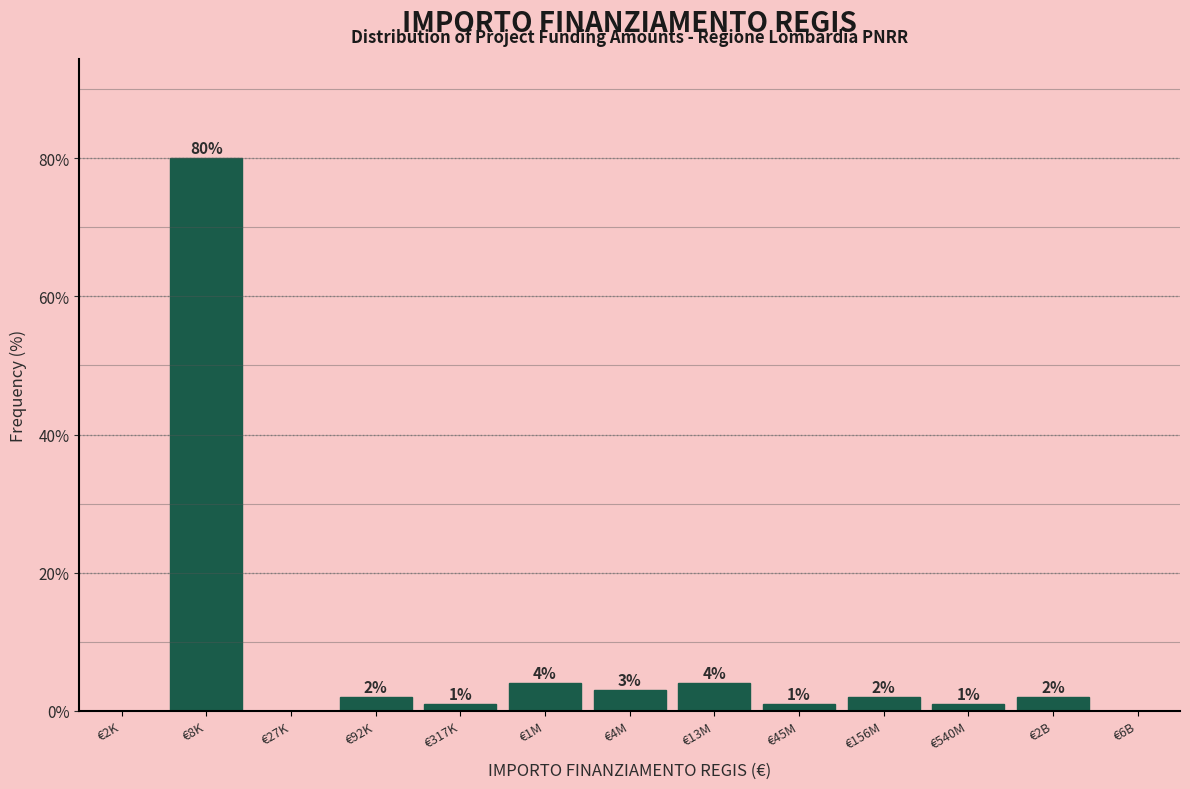

Reading left to right, extract all data points from this chart.

€2K=0	€8K=80	€27K=0	€92K=2	€317K=1	€1M=4	€4M=3	€13M=4	€45M=1	€156M=2	€540M=1	€2B=2	€6B=0